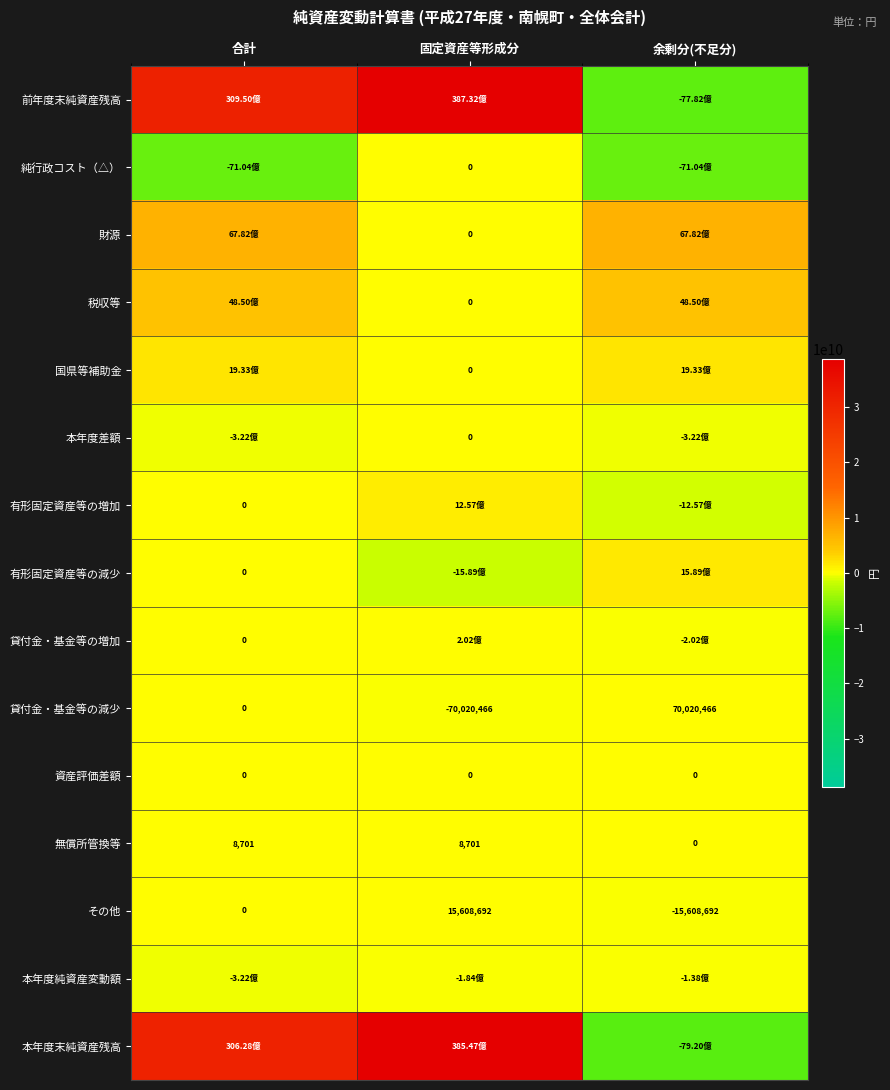

What is the difference between the 貸付金・基金等の減少 values at 余剰分(不足分) and 合計?

70020466